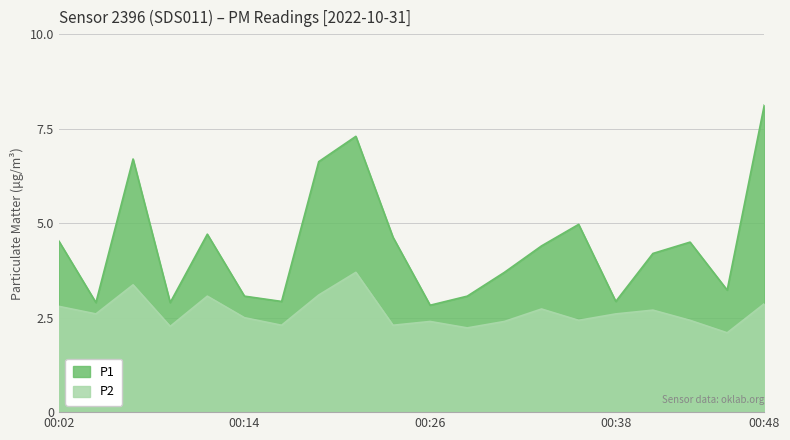

True or false: P1 and P2 cross at least once.

False